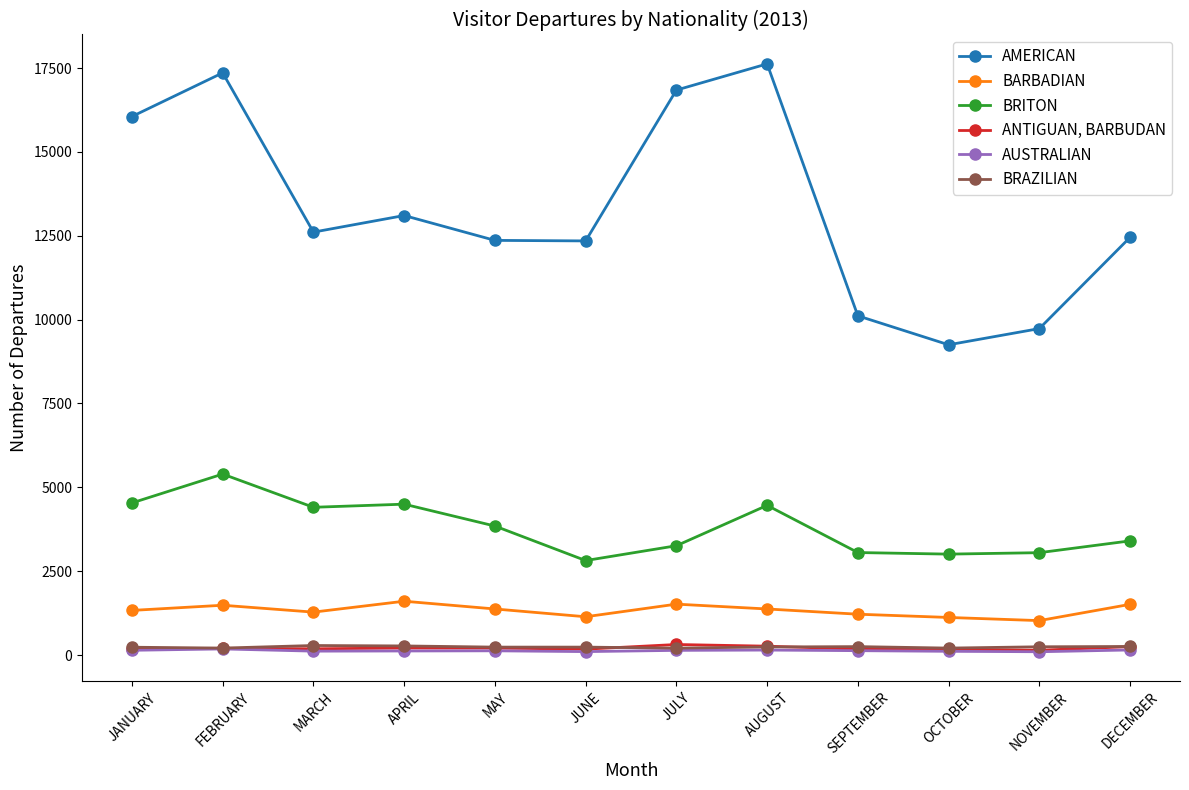

Is it true that BARBADIAN equals 2673 at APRIL?

False